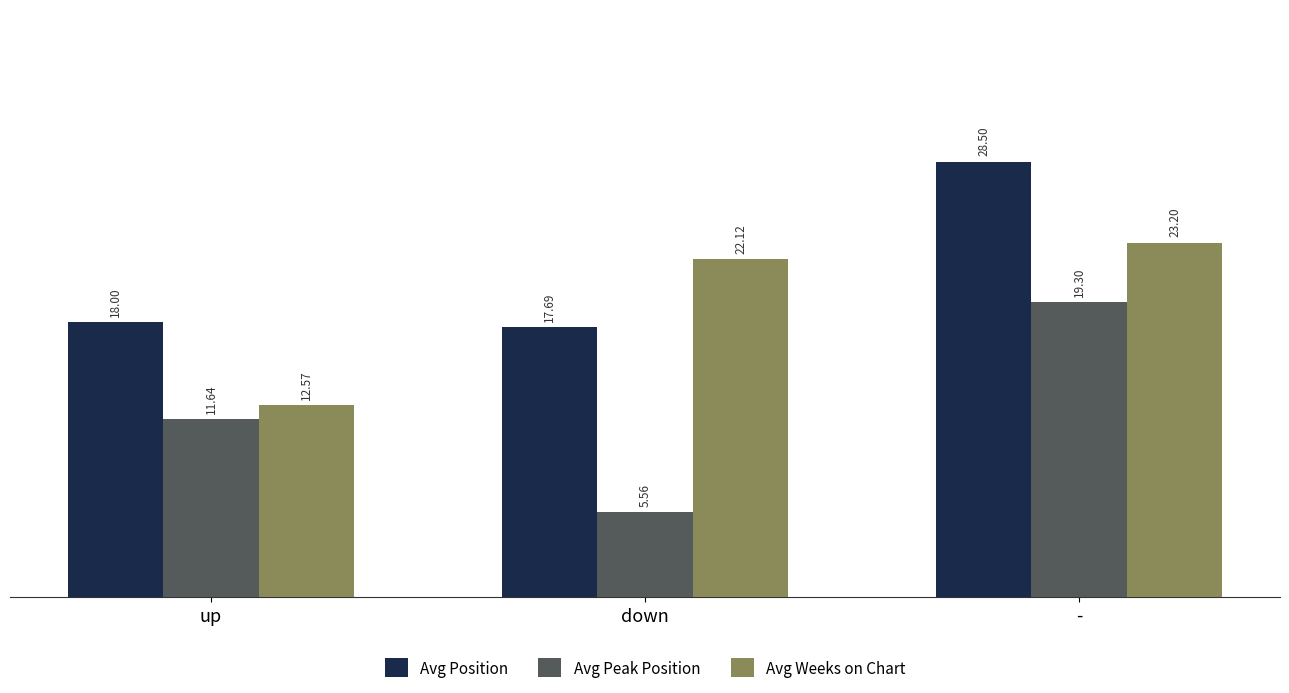

What position from the left is -?

3